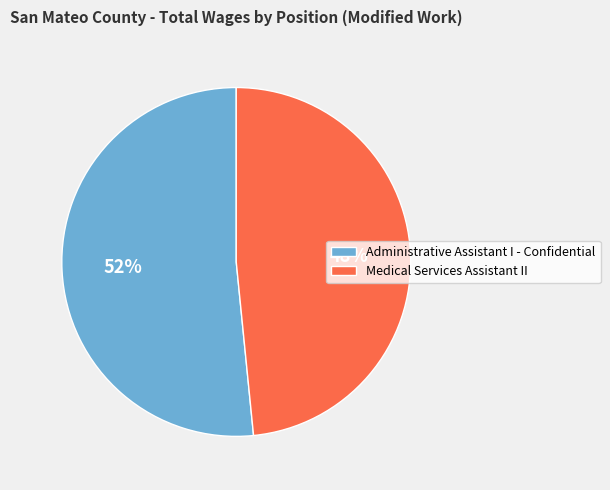

Which slice is the smallest?

Medical Services Assistant II